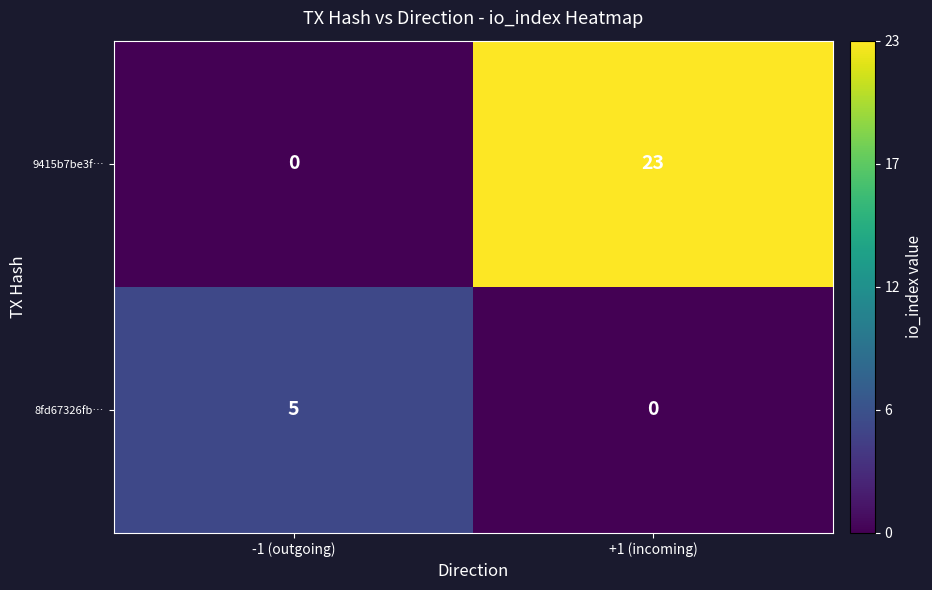

Reading left to right, list all the values displayed in this chart.

9415b7be3f…: 0	23
8fd67326fb…: 5	0